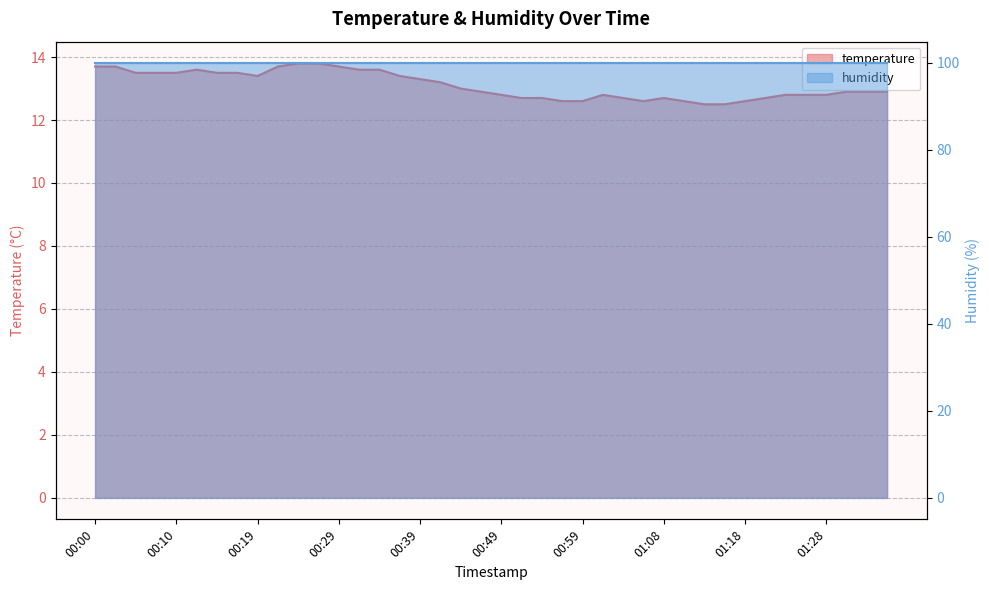

What is the difference between the maximum and minimum values?

1.3